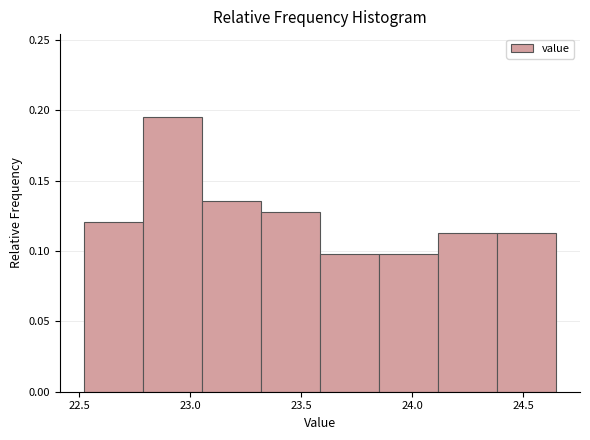

What is the height of the bar covering 23.60 to 23.85 on the x-axis? Neither the bar edges nor the heights are printed on the chart, so give them approximately, as read against the axes.

0.100